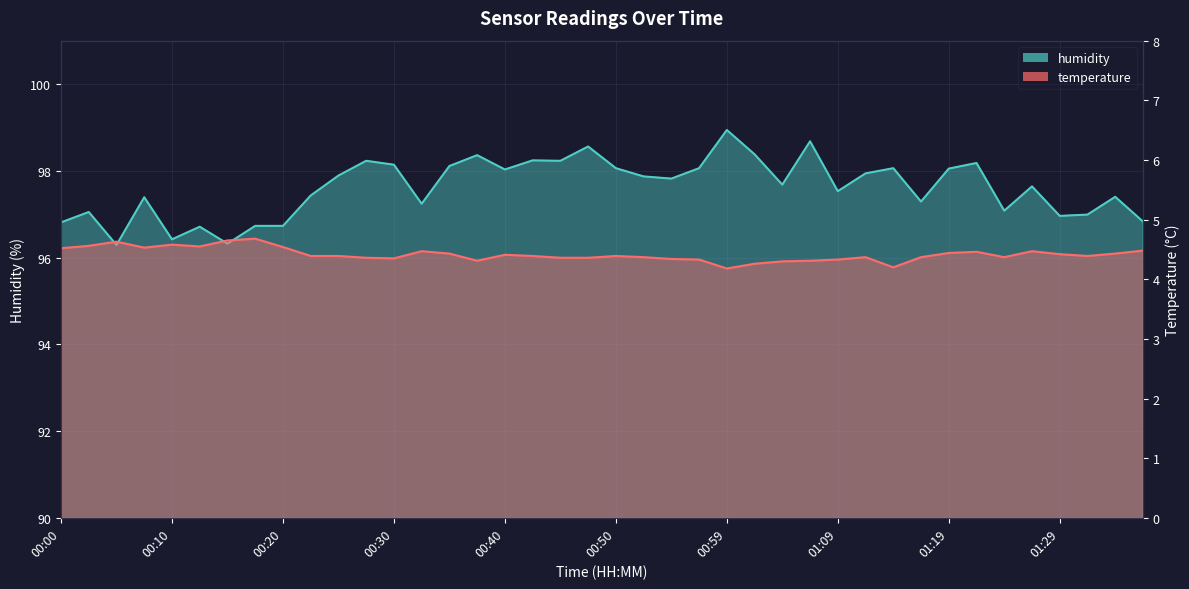

How many temperature values are between 4 and 5?

40